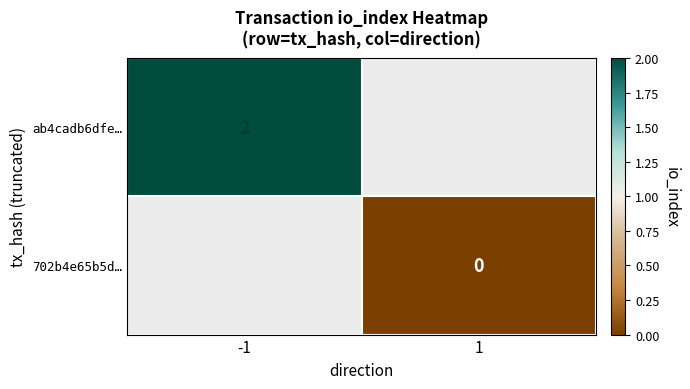

True or false: ab4cadb6dfe… has a value of 1 at -1.

False